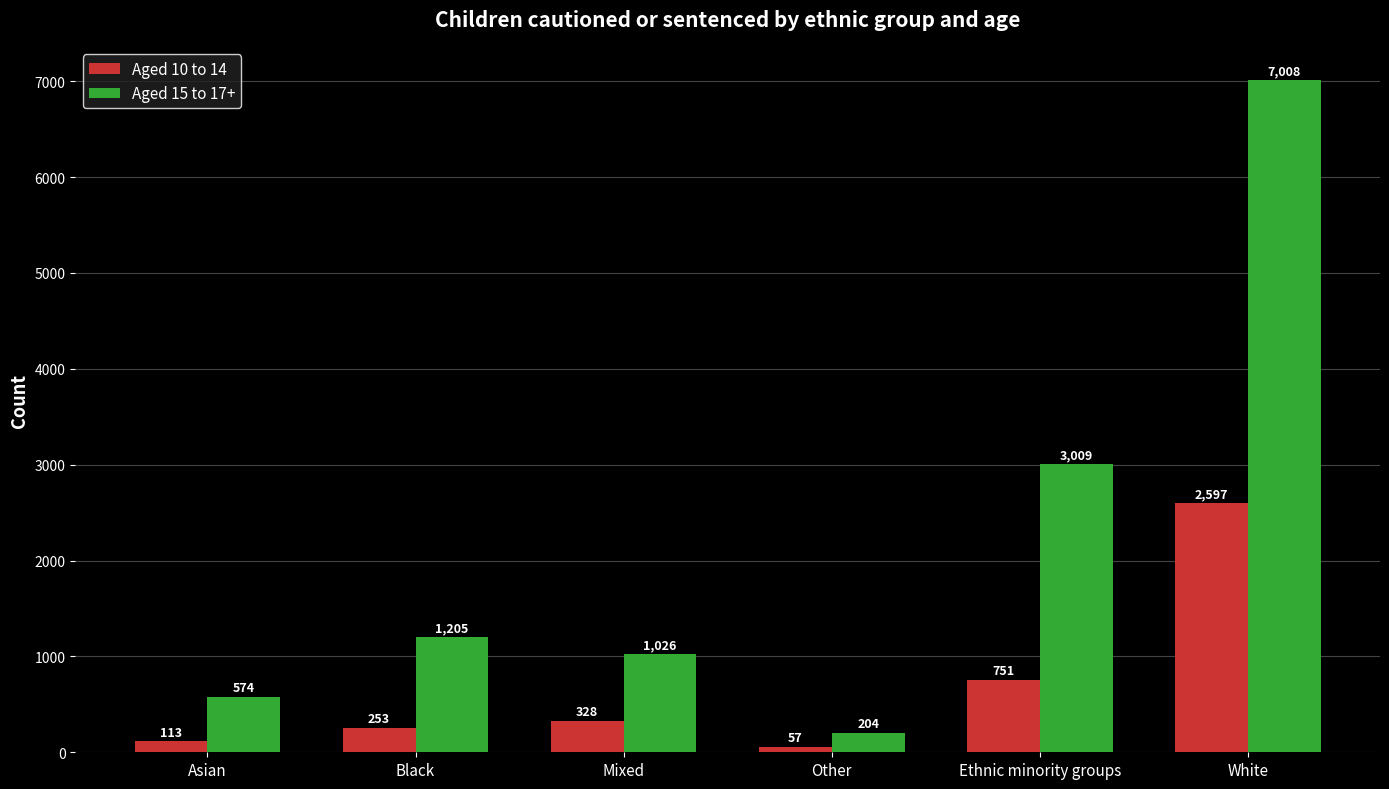

What is the difference between the maximum and minimum values in the Aged 15 to 17+ series?

6804